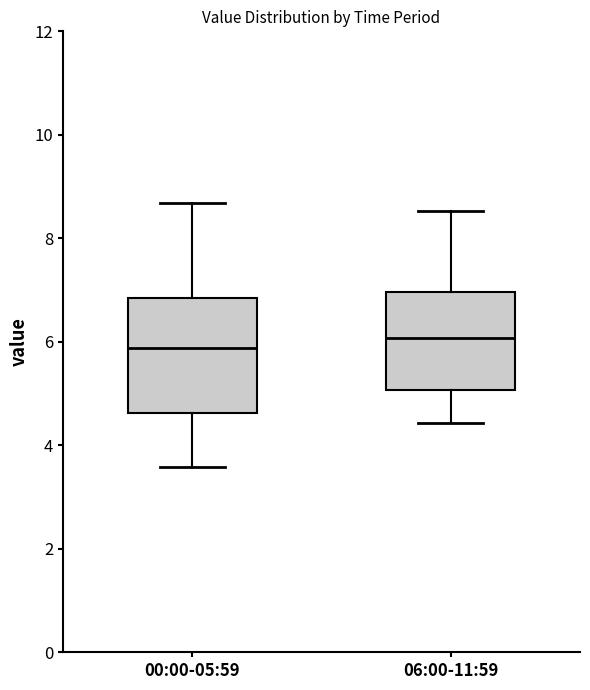

Reading left to right, read every box against the y-axis: the position of its median line, the range the box covers, and the ends of its whiskers. The values are not printed on the chart, so give them approximately, as read against the axis.

00:00-05:59: median 5.8, box 4.6 to 6.8, whiskers 3.6 to 8.6
06:00-11:59: median 6.0, box 5.0 to 7.0, whiskers 4.4 to 8.6